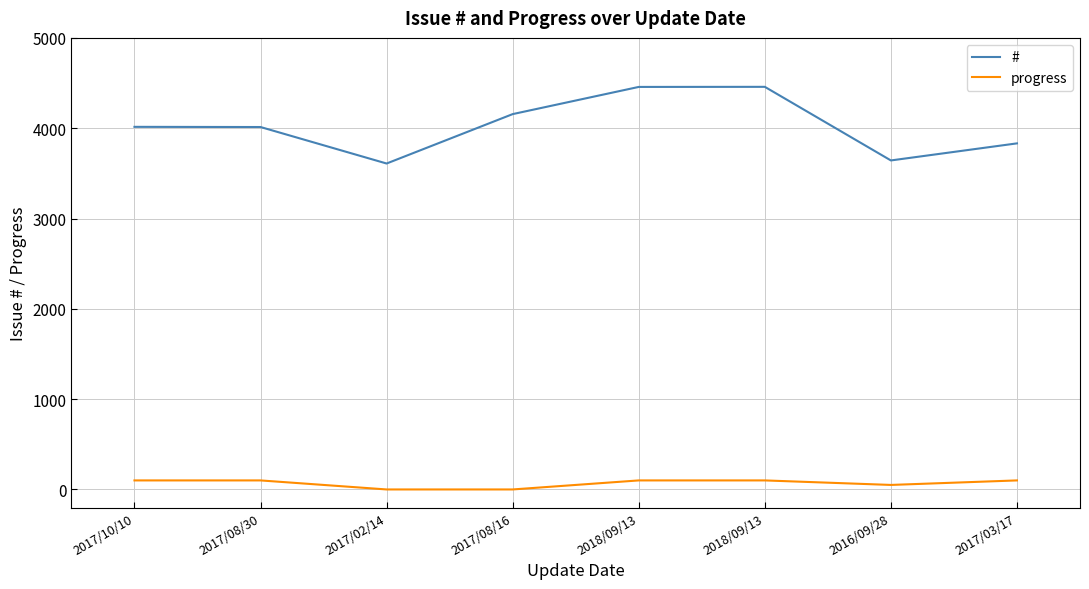

What is the sum of the # values at 2018/09/13 and 2016/09/28?

8101